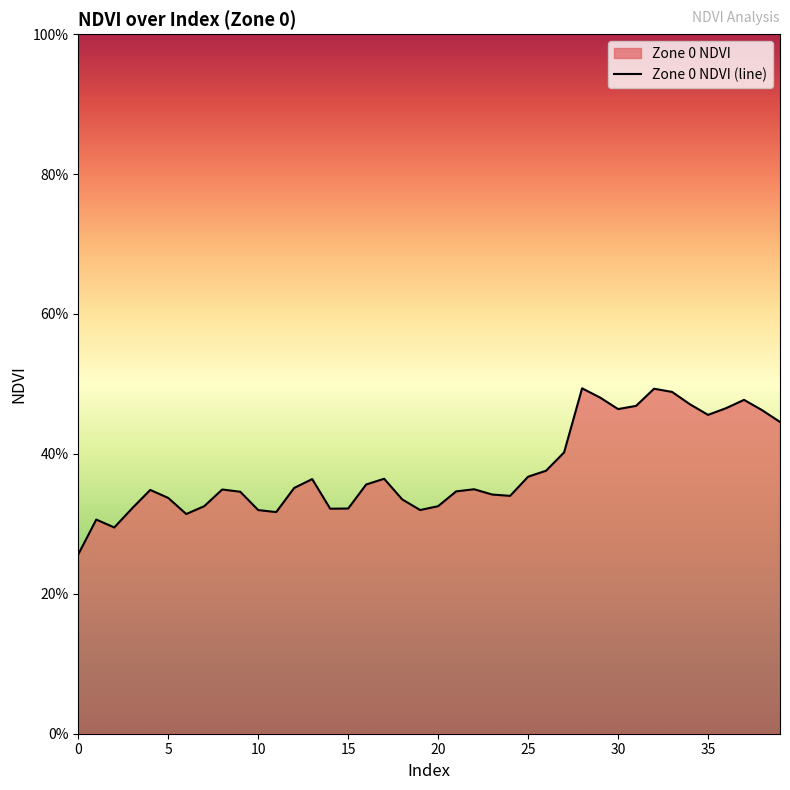

True or false: the data shows 0.5 at 22.

False